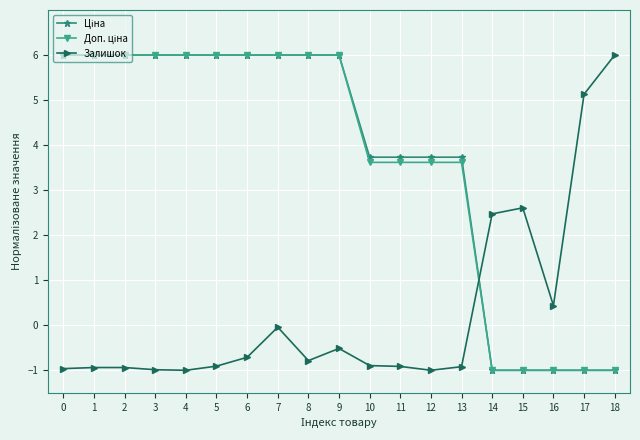

The value of Залишок at 9 is -0.5. True or false?

True